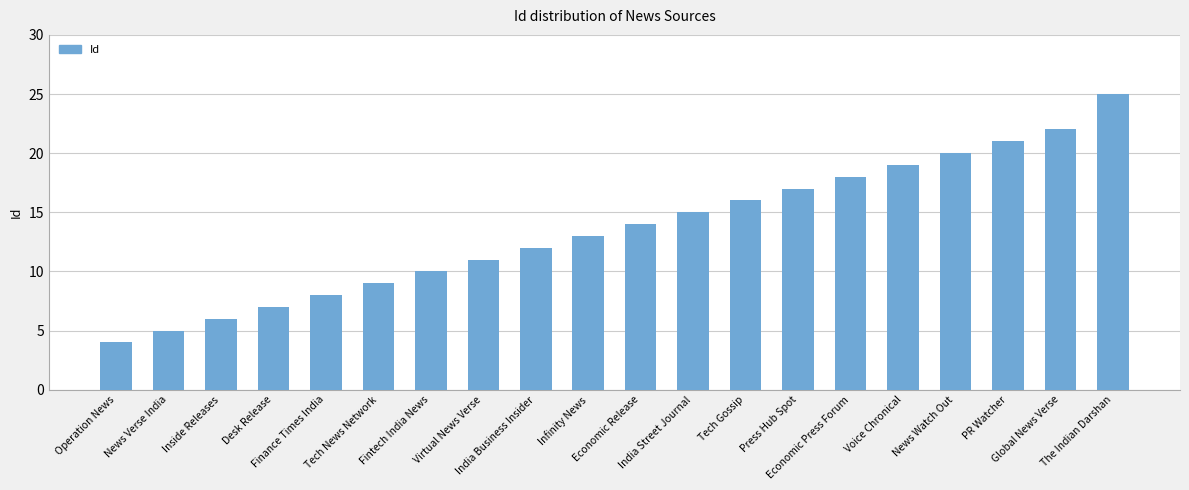

What is the difference between the maximum and minimum values?

21